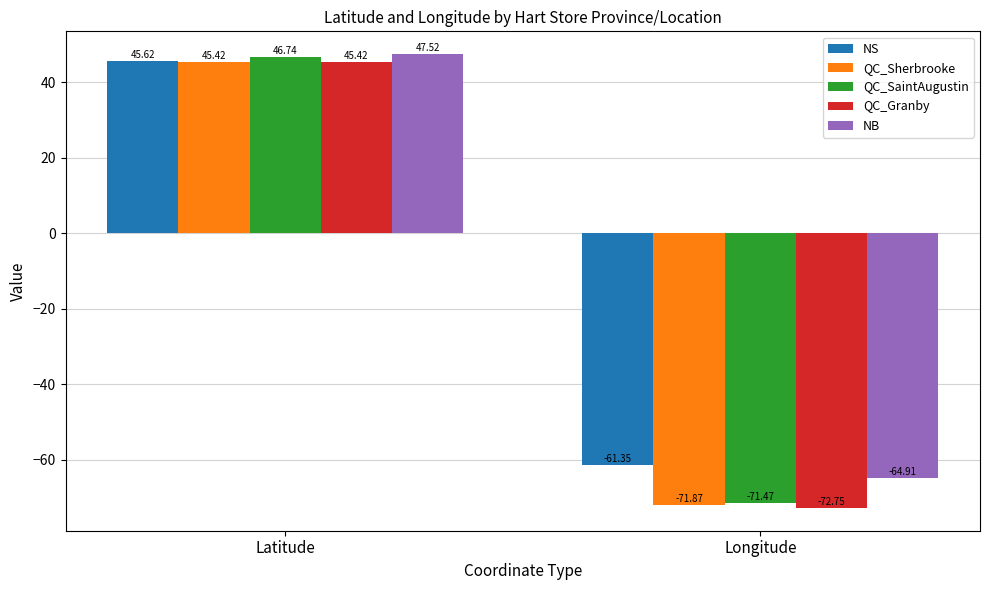

What is the maximum value for QC_SaintAugustin?

46.7